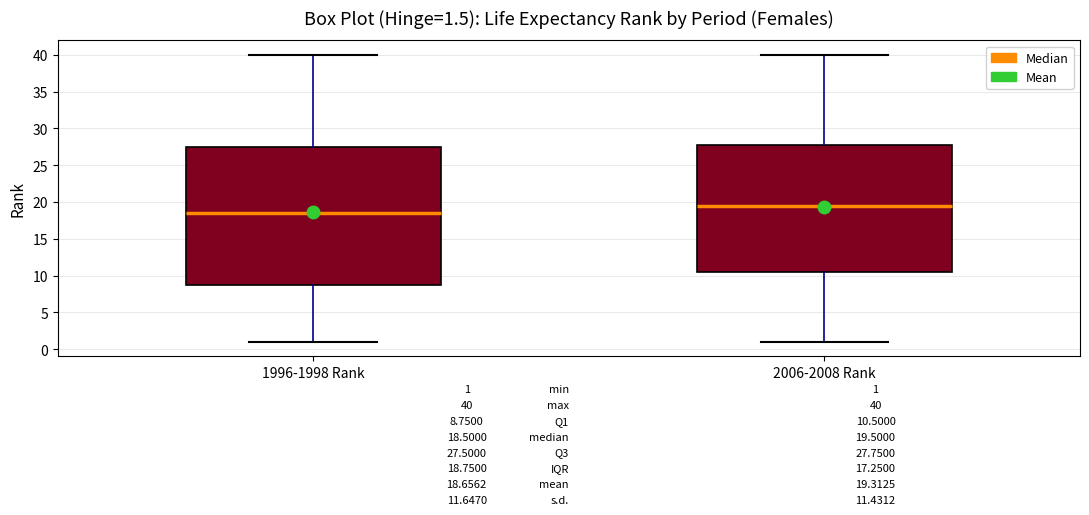

Comparing the boxes themselves (not the whiskers), which one is the tallest?

1996-1998 Rank